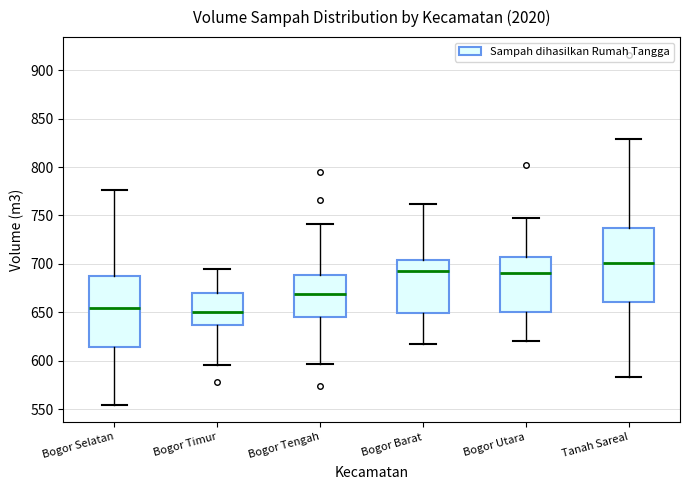

Reading left to right, read every box against the y-axis: the position of its median line, the range the box covers, and the ends of its whiskers. The values are not printed on the chart, so give them approximately, as read against the axis.

Bogor Selatan: median 655, box 615 to 690, whiskers 555 to 775
Bogor Timur: median 650, box 635 to 670, whiskers 595 to 695
Bogor Tengah: median 670, box 645 to 690, whiskers 595 to 740
Bogor Barat: median 695, box 650 to 705, whiskers 620 to 760
Bogor Utara: median 690, box 650 to 710, whiskers 620 to 750
Tanah Sareal: median 700, box 660 to 735, whiskers 585 to 830